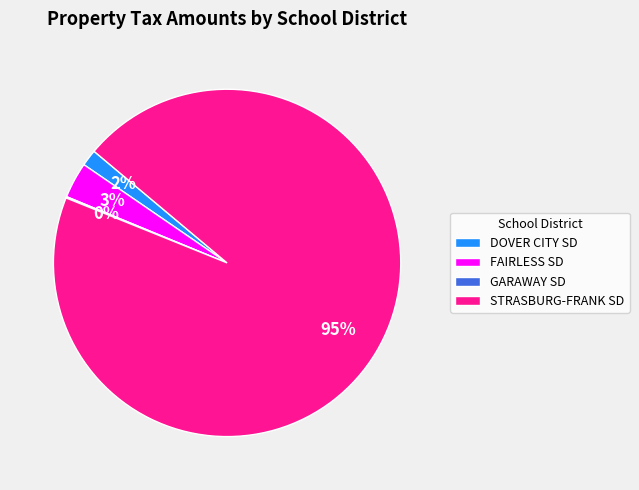

Do STRASBURG-FRANK SD and DOVER CITY SD together represent more than half of the pie?

Yes